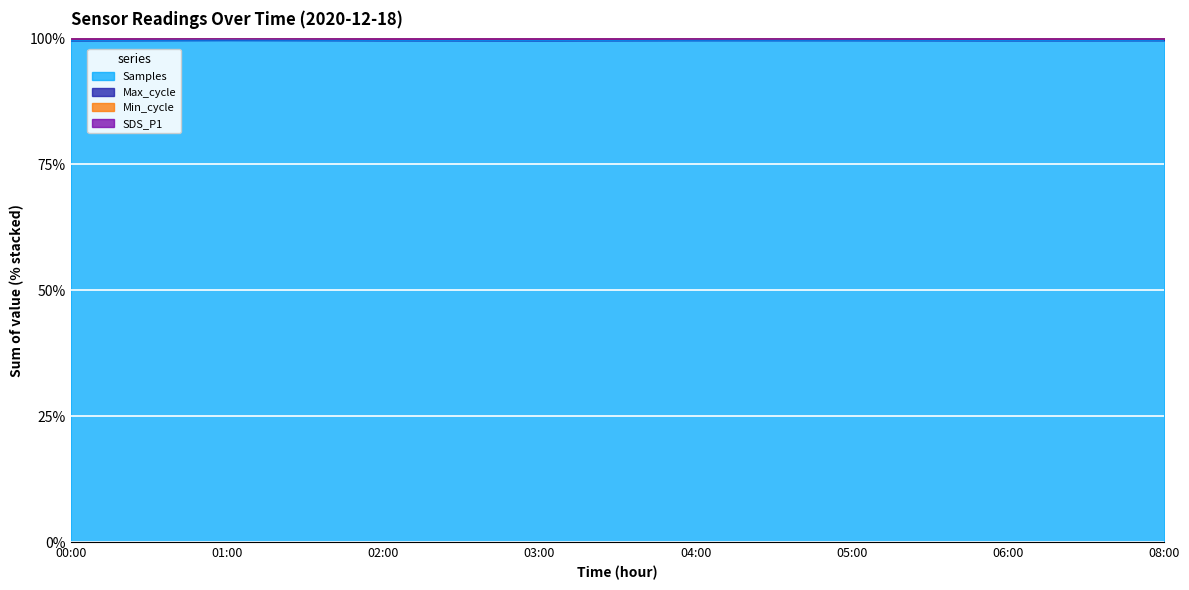

At which category does Samples reach its first local peak?

01:00